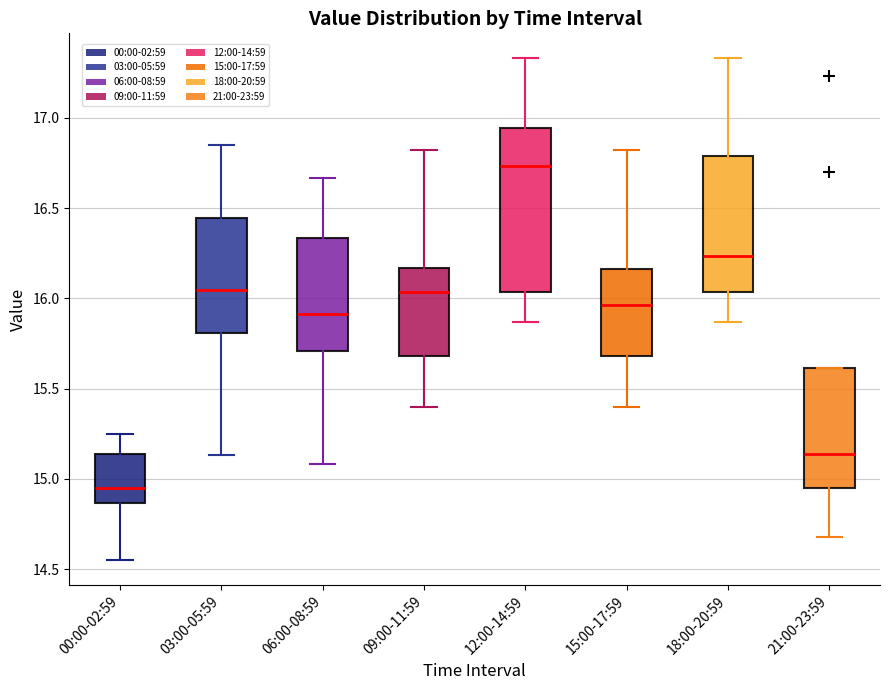

Which box has the highest median line?

12:00-14:59